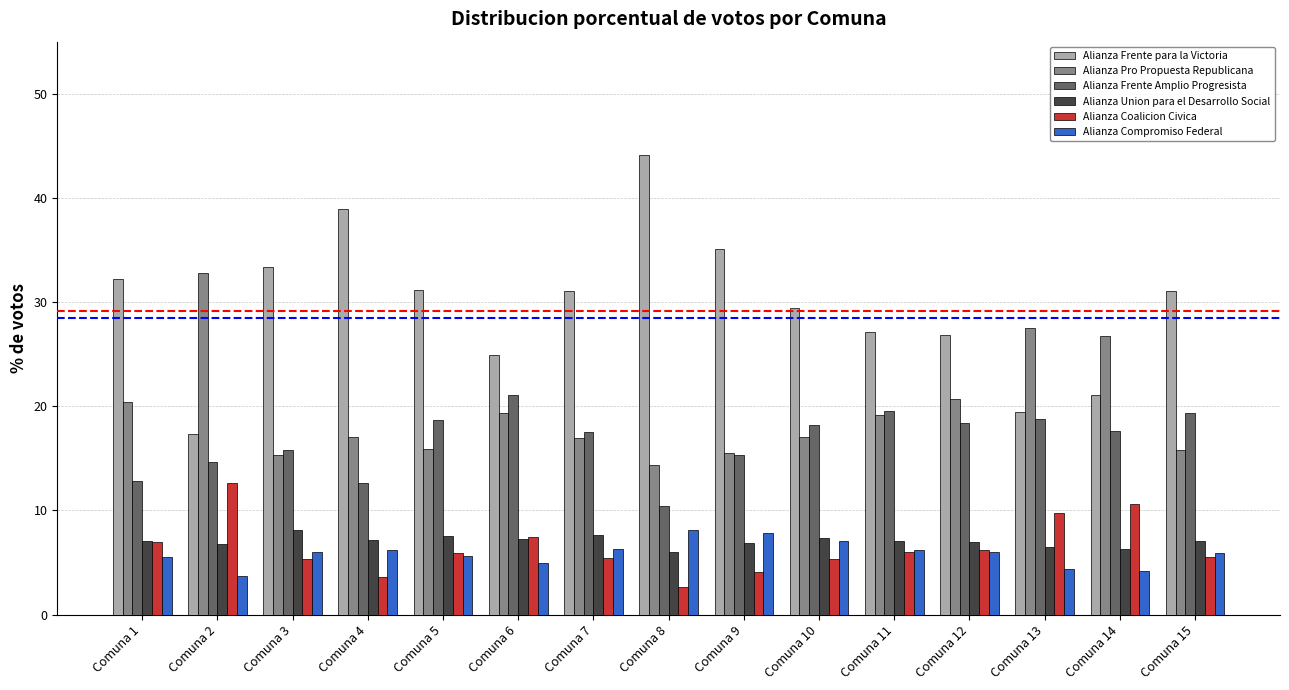

What is the difference between the Alianza Frente para la Victoria values at Comuna 3 and Comuna 5?

2.2